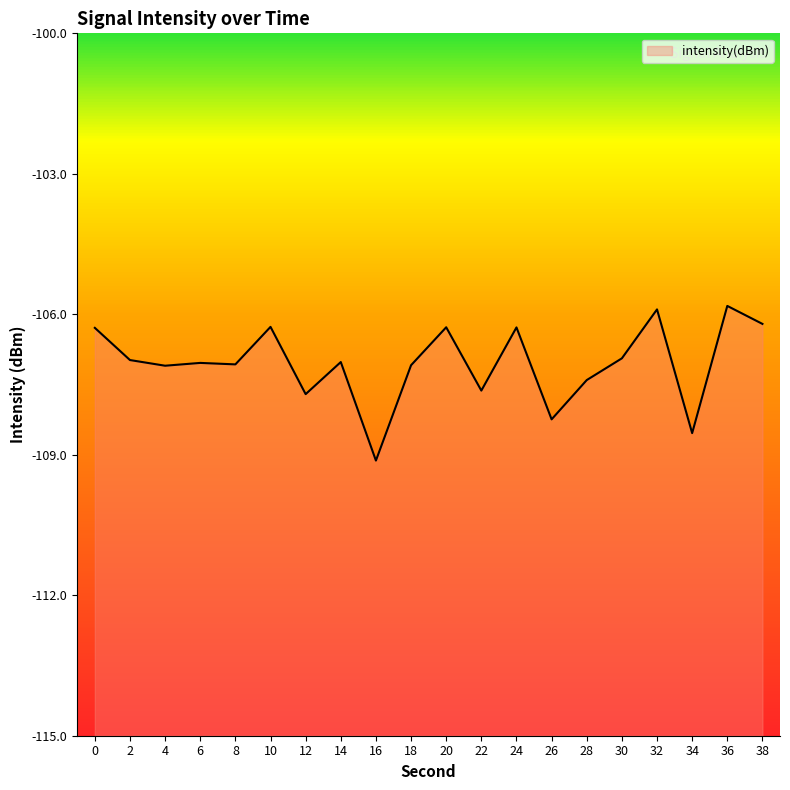

At which category does the data reach its first local valley?

4